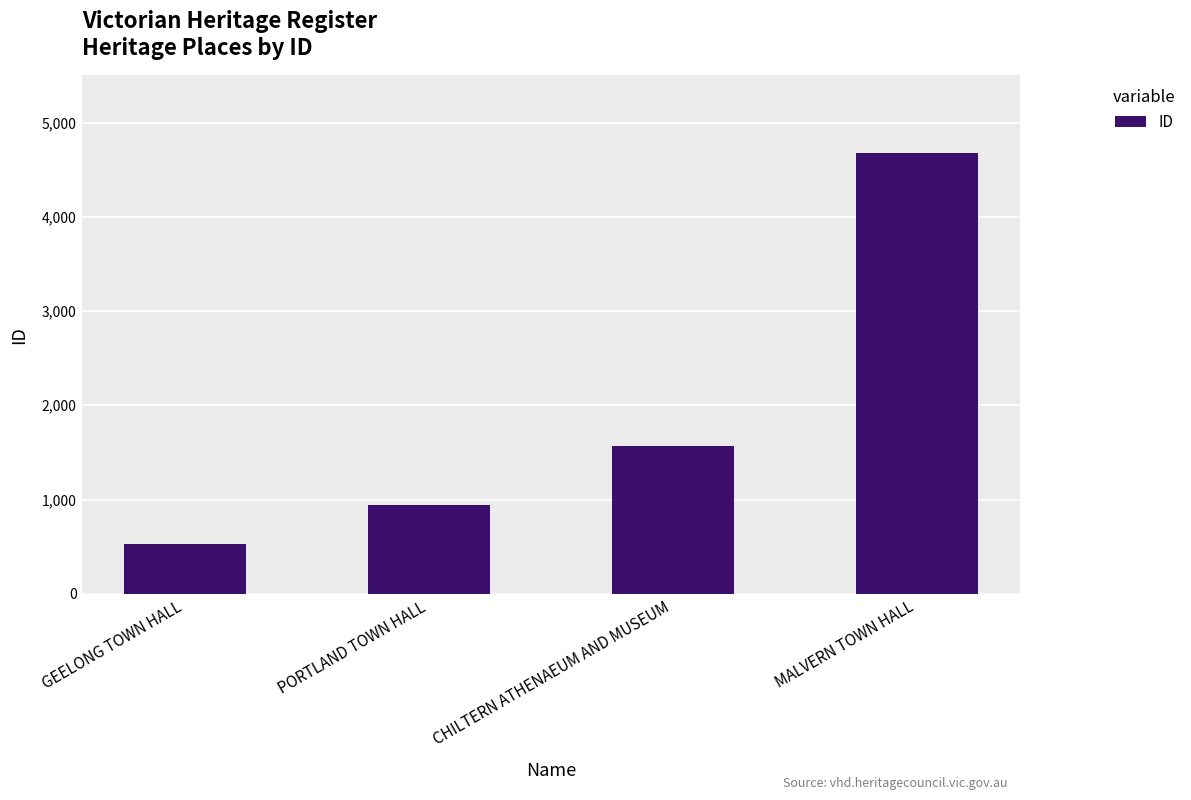

What is the sum of all values?

7714